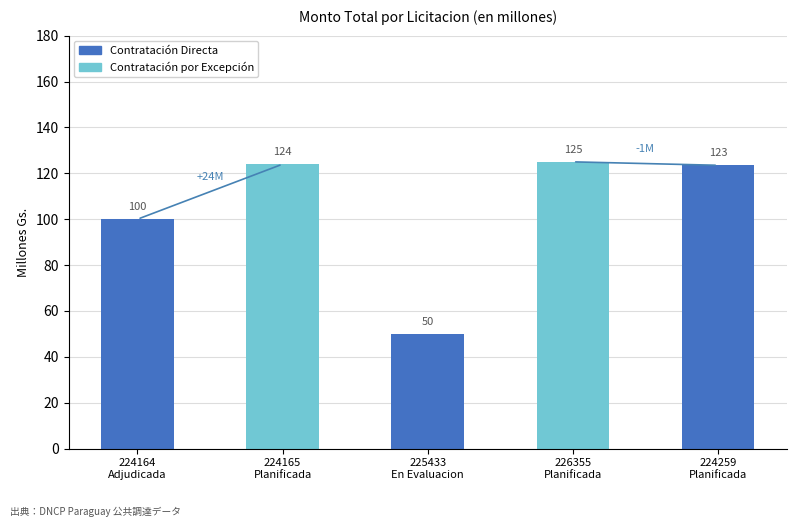

What is the value of the 4th bar from the left?

125.0